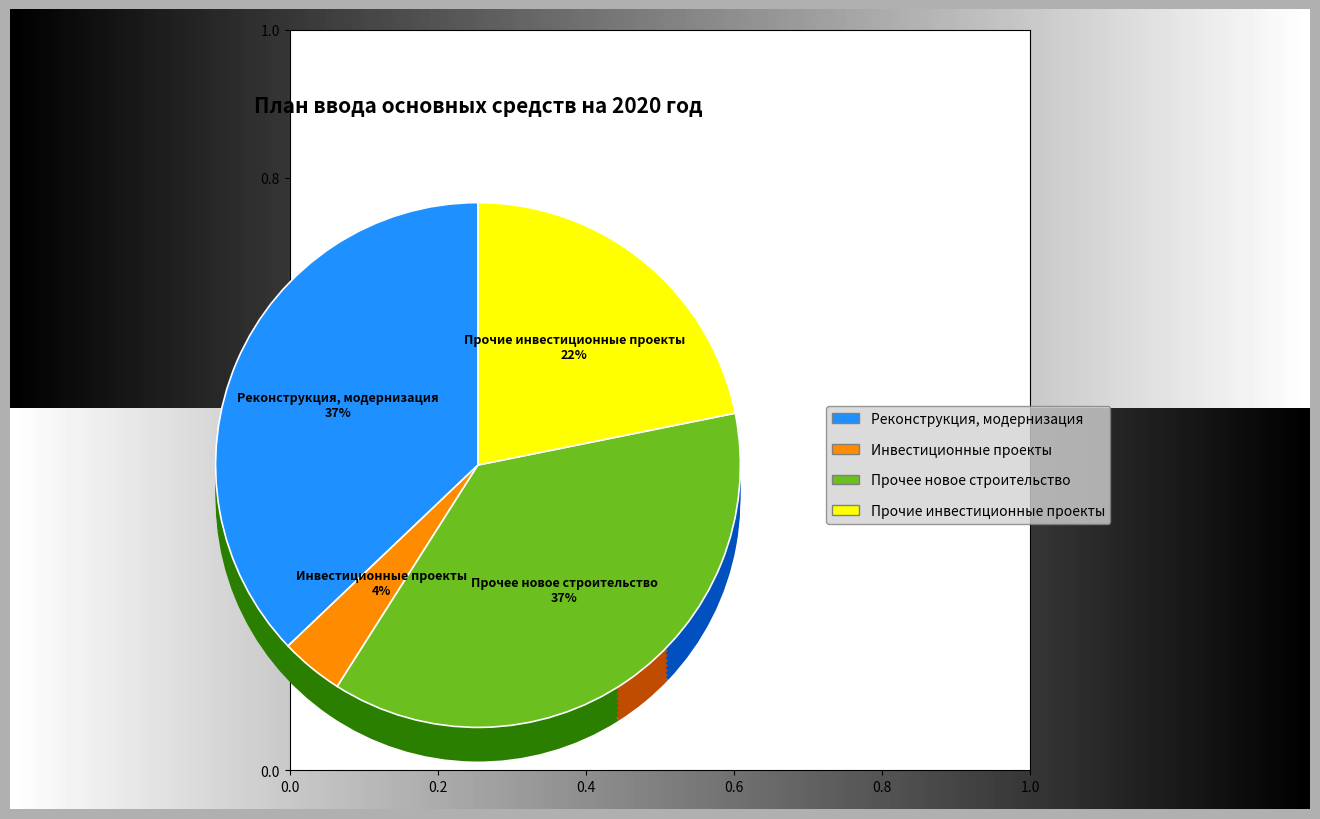

What percentage is the Прочие инвестиционные проекты slice, to the nearest percent?

22%